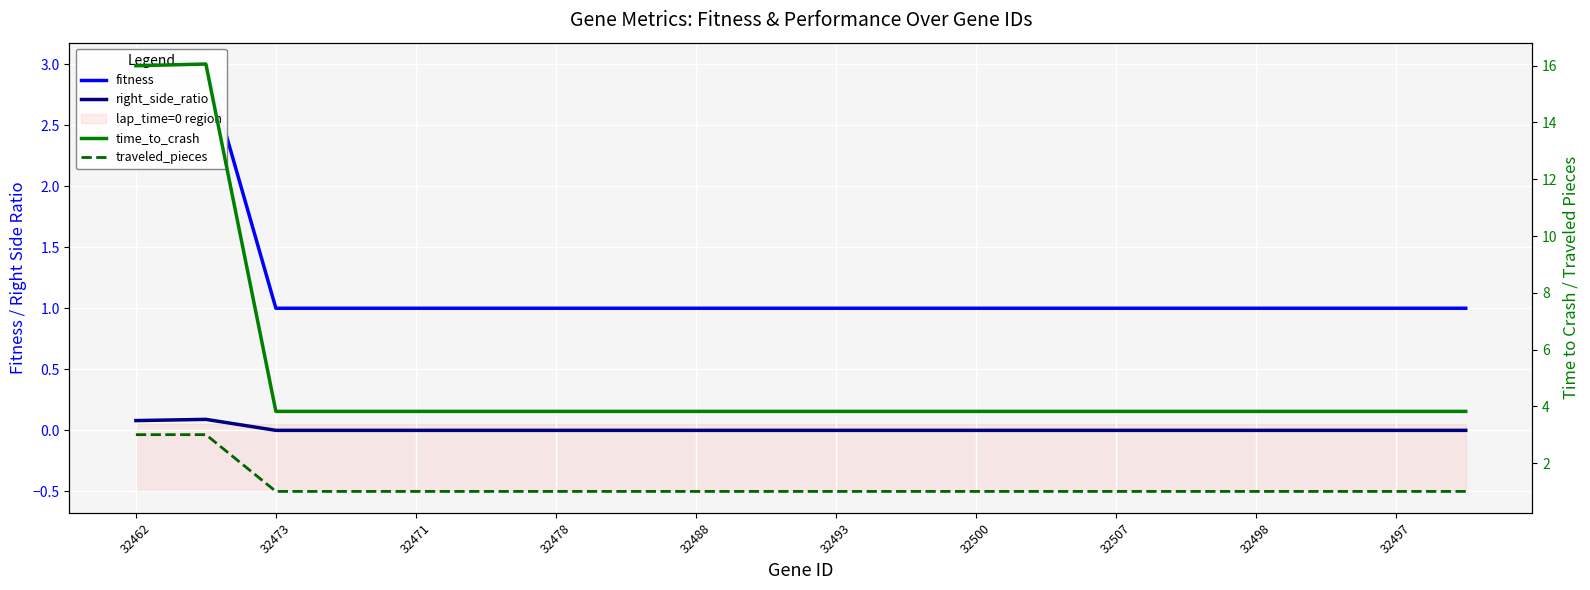

How many traveled_pieces values are between 1 and 2?

18